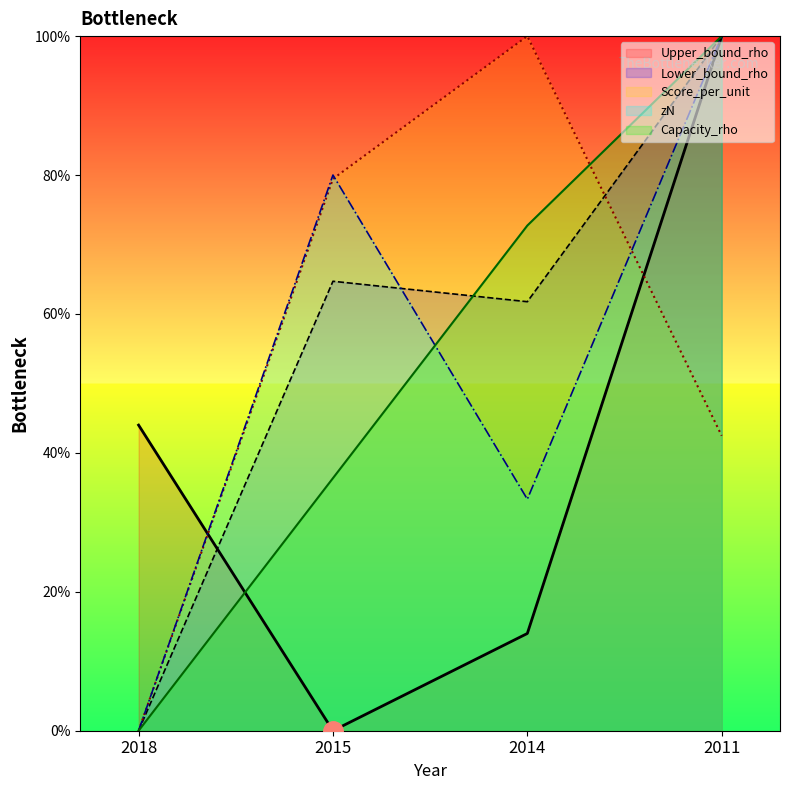

True or false: Lower_bound_rho has a value of 114.3 at 2015.

False